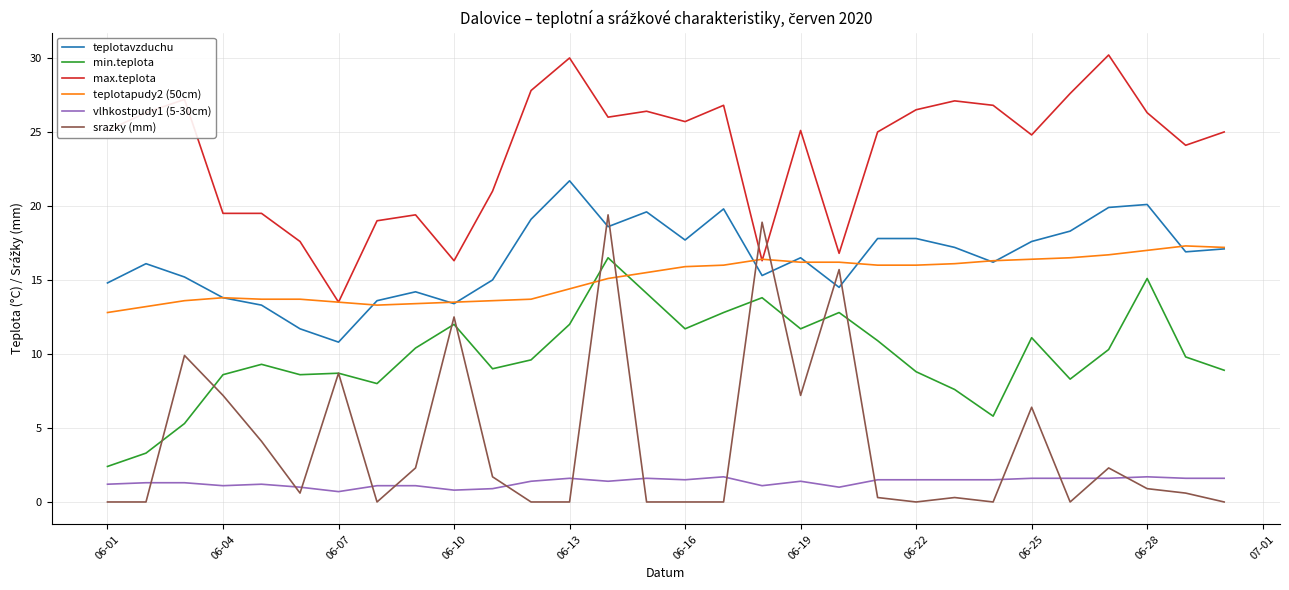

True or false: teplotavzduchu and vlhkostpudy1 (5-30cm) cross at least once.

False